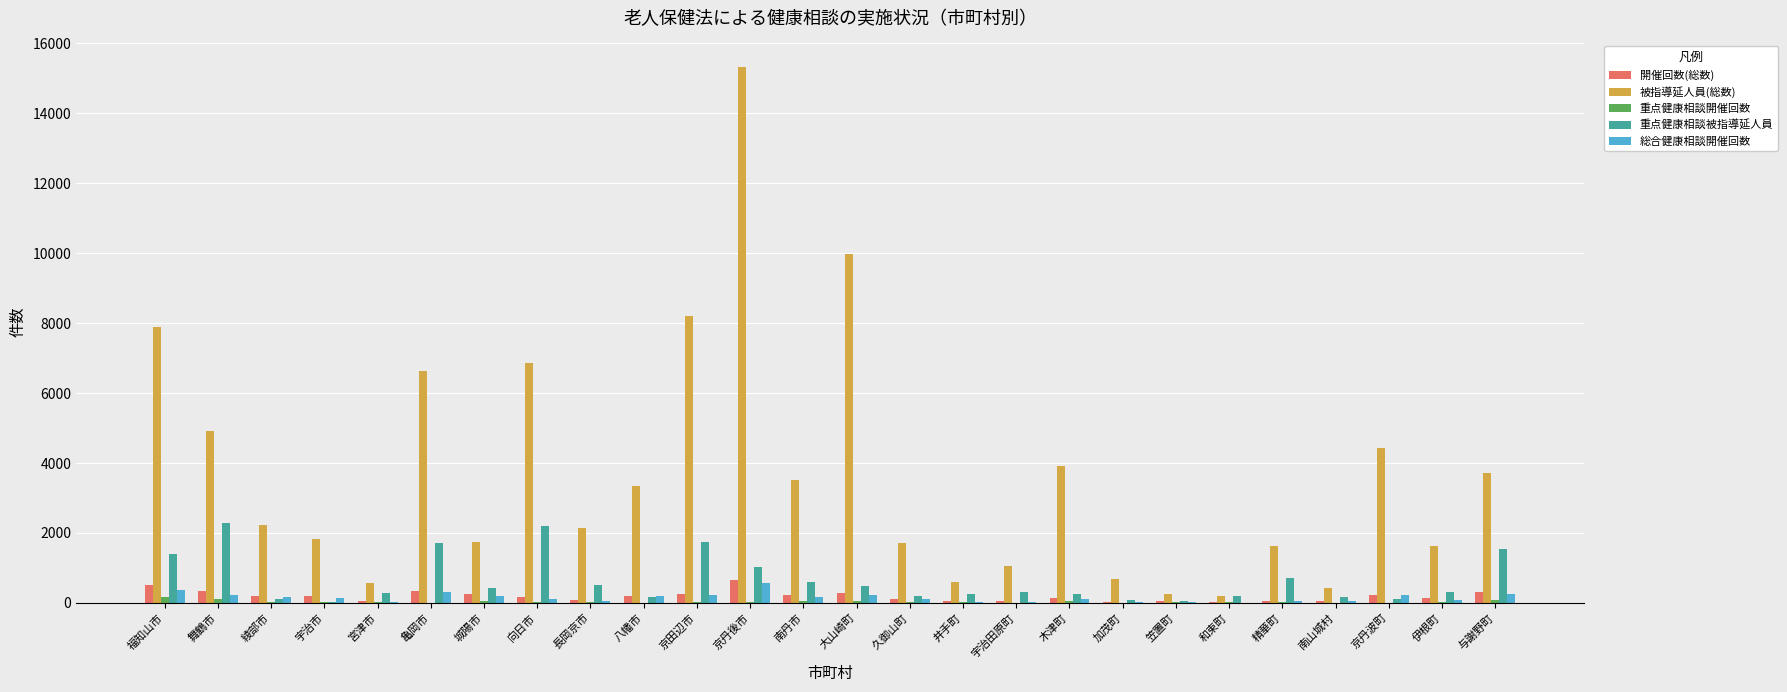

The value of 重点健康相談被指導延人員 at 舞鶴市 is 2284. True or false?

True